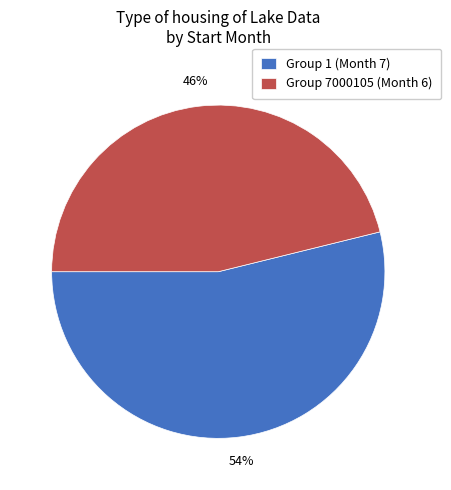

Count the number of slices in the pie.

2